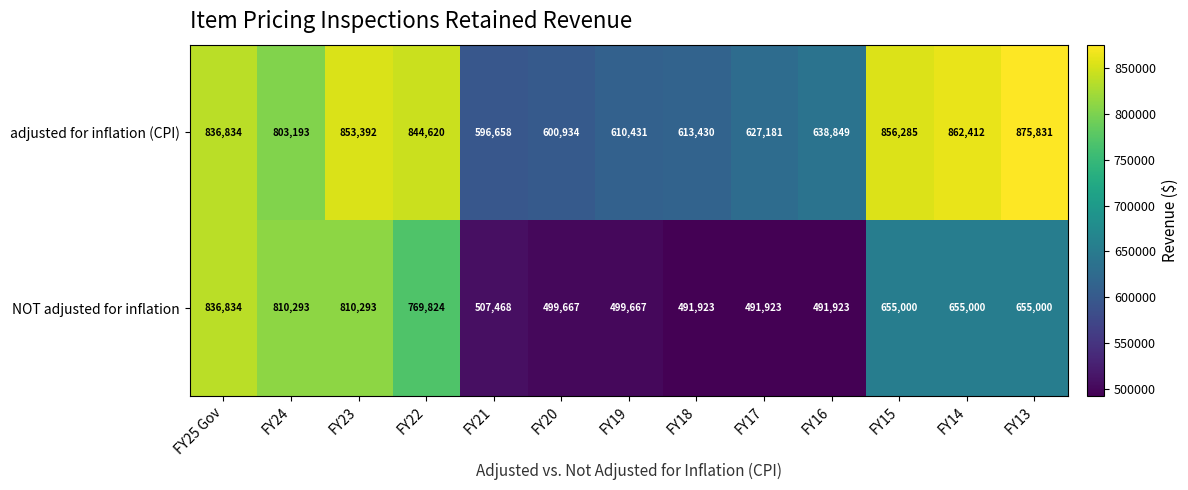

At how many categories does at least one series exceed 825674?

6